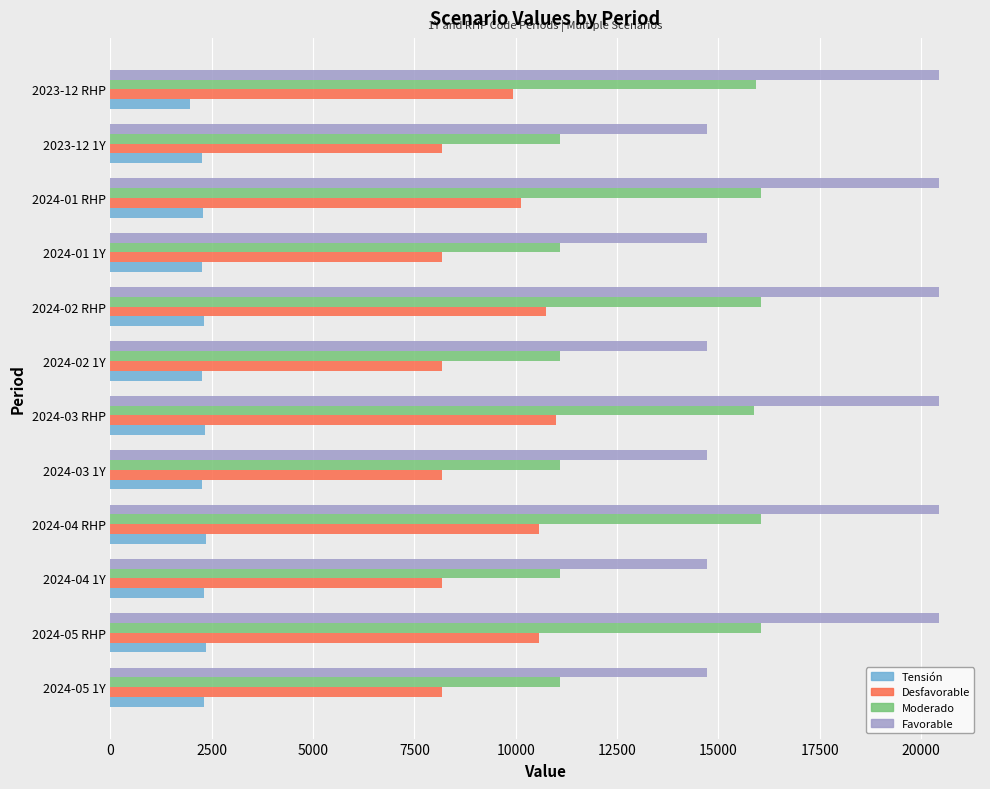

What is the sum of all Desfavorable values?

112080